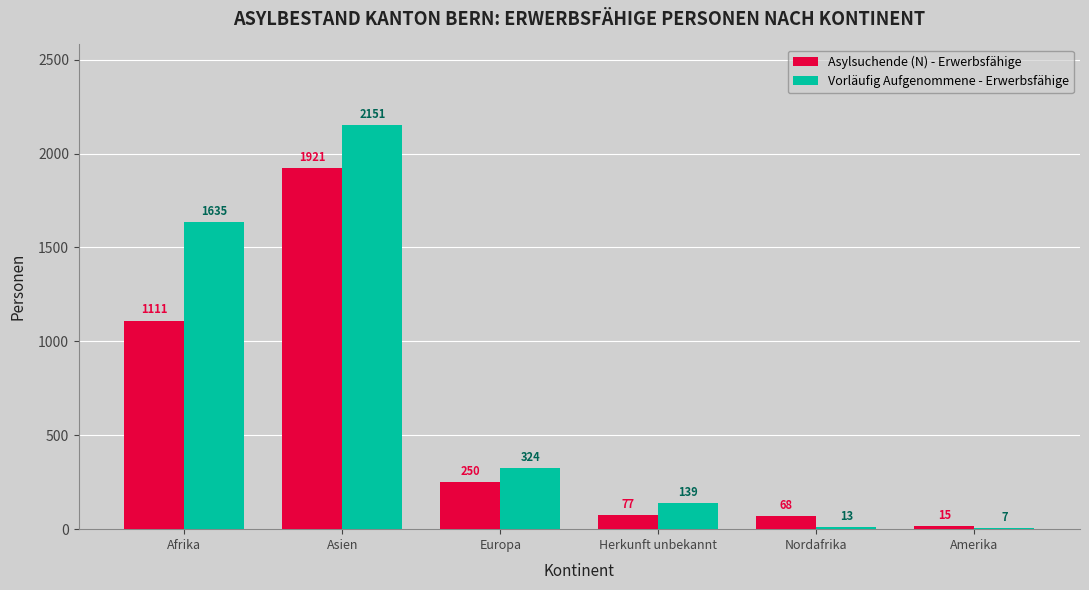

Which series changed the most between Europa and Amerika?

Vorläufig Aufgenommene - Erwerbsfähige